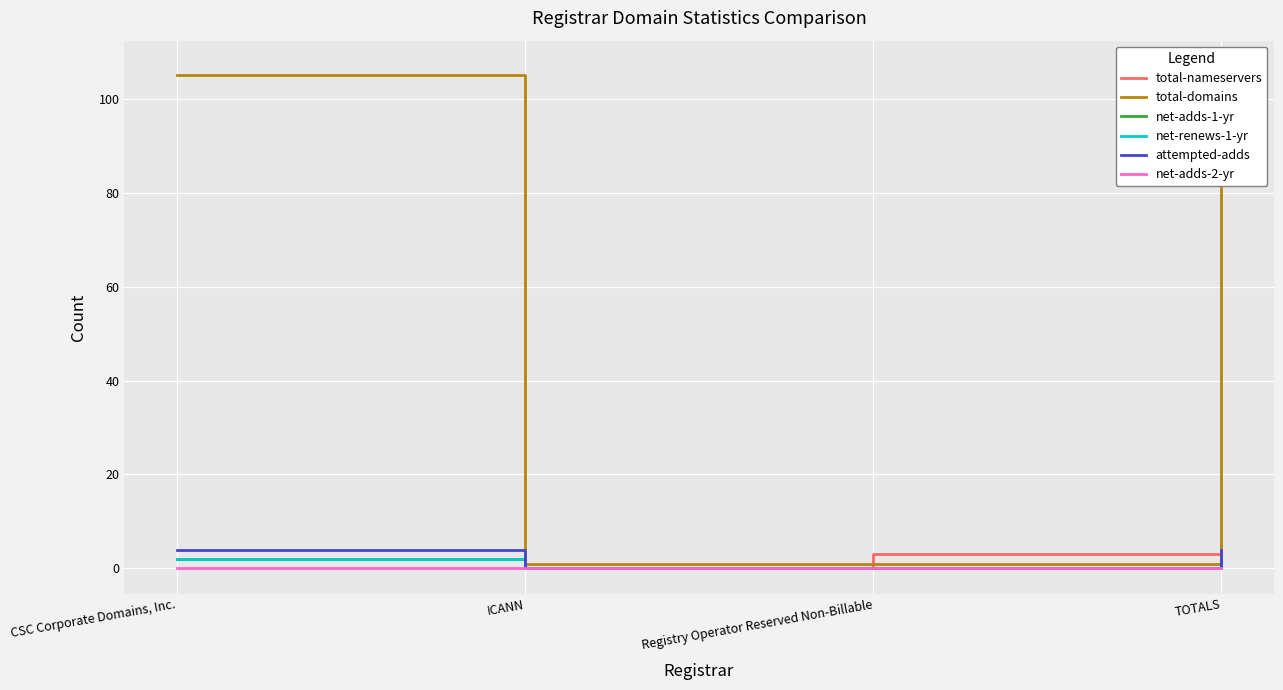

At which label does attempted-adds reach its peak?

CSC Corporate Domains, Inc.